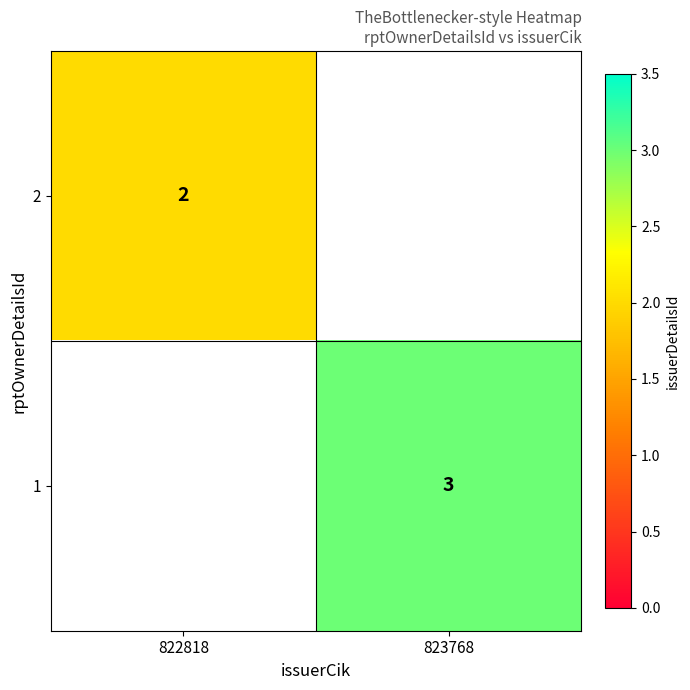

True or false: 1 has a value of 3 at 823768.

True